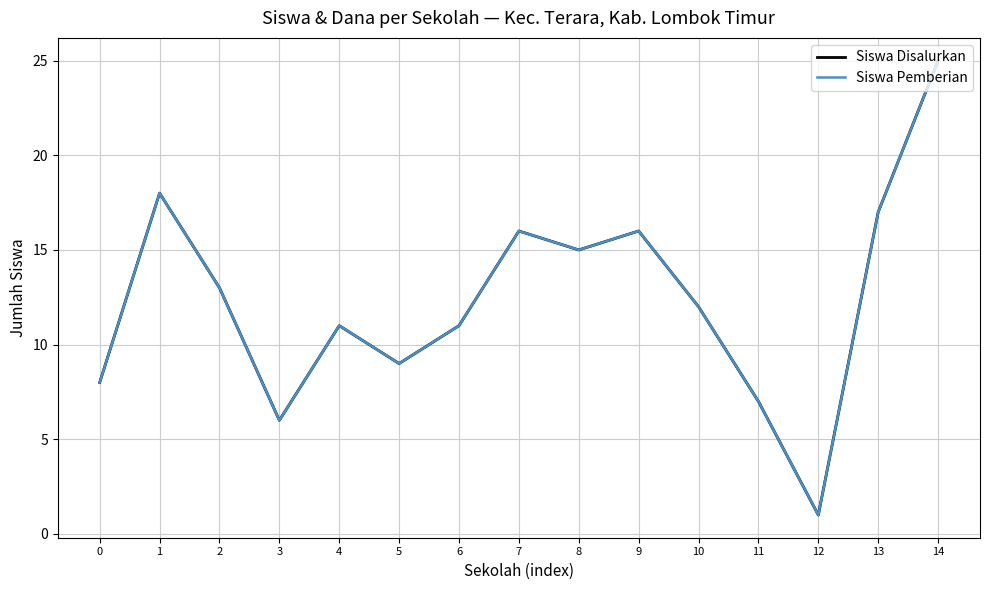

Where is the first local maximum for Siswa Disalurkan?

1